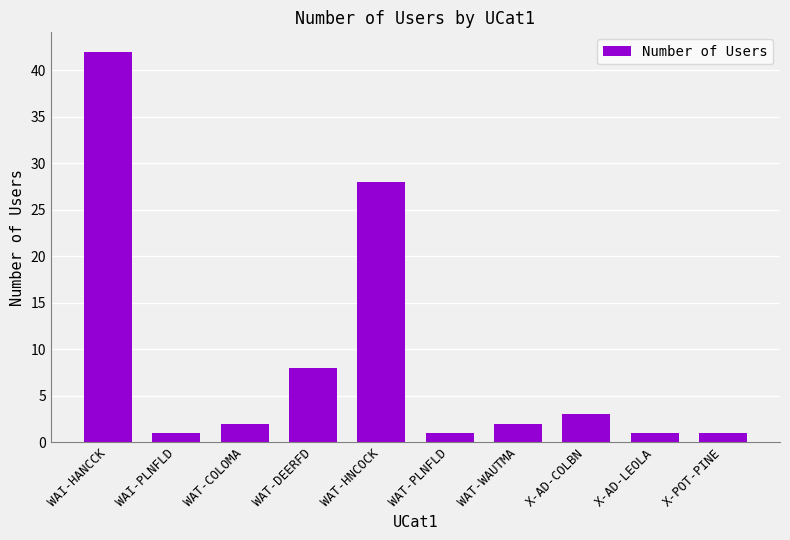

Reading left to right, list all the values displayed in this chart.

42	1	2	8	28	1	2	3	1	1